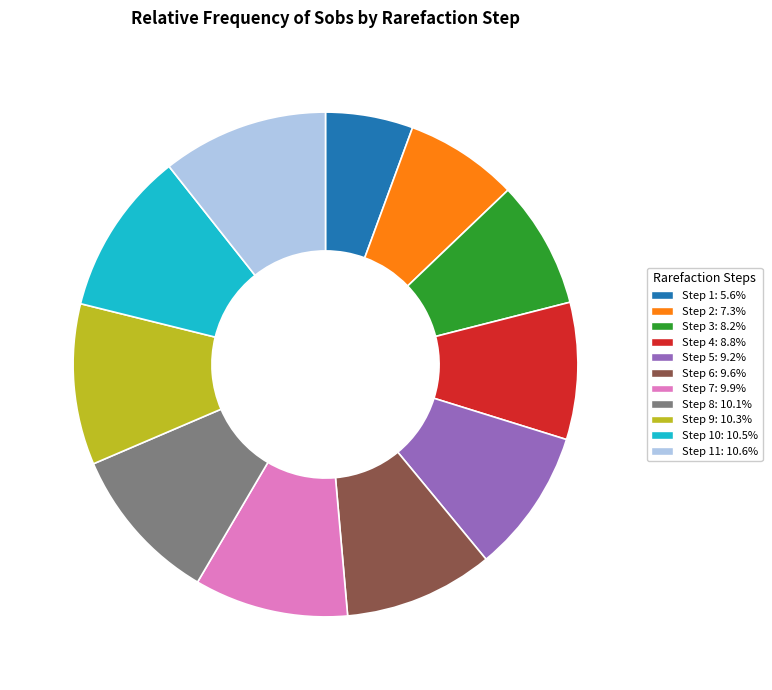

Does Step 6: 9.6% represent more than half of the total?

No